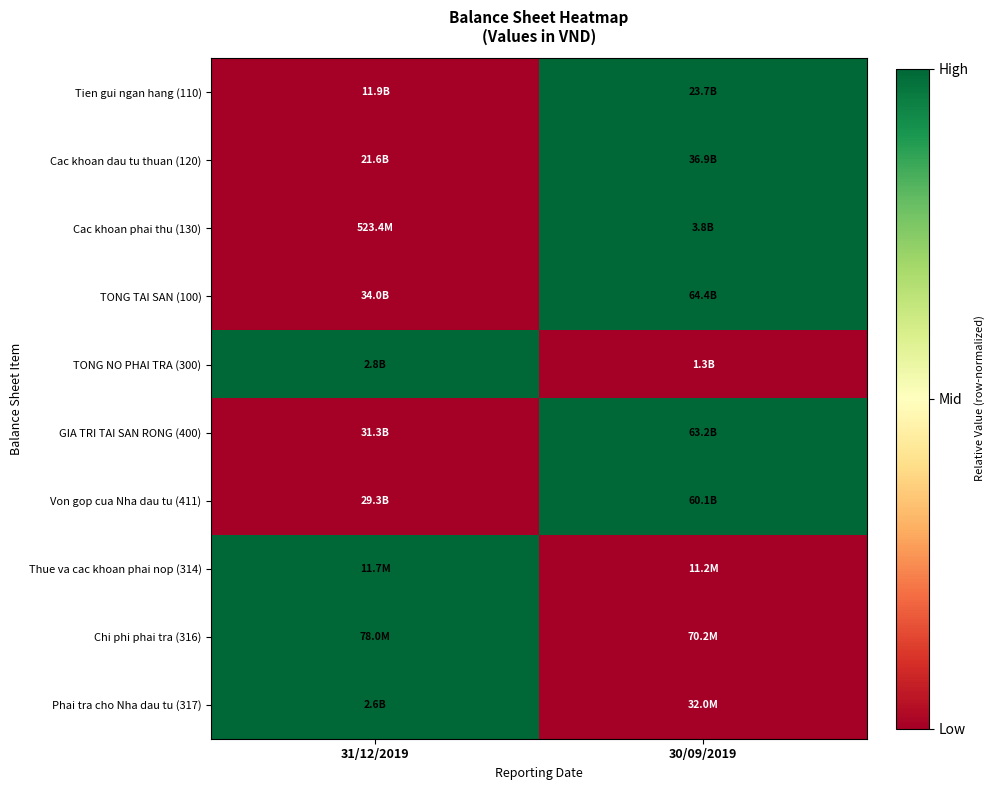

What is the difference between the highest and lowest values at 31/12/2019?

1